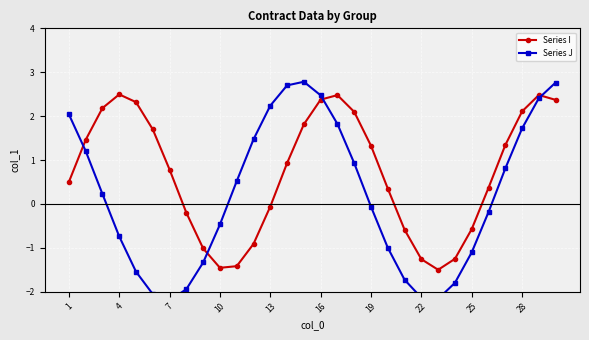

Reading right to left, transcribe all the data shown in this chart.

Series I: 2.4	2.5	2.1	1.3	0.4	-0.6	-1.3	-1.5	-1.3	-0.6	0.3	1.3	2.1	2.5	2.4	1.8	0.9	-0.1	-0.9	-1.4	-1.5	-1.0	-0.2	0.8	1.7	2.3	2.5	2.2	1.5	0.5
Series J: 2.8	2.4	1.7	0.8	-0.2	-1.1	-1.8	-2.2	-2.1	-1.7	-1.0	-0.1	0.9	1.8	2.5	2.8	2.7	2.2	1.5	0.5	-0.5	-1.3	-1.9	-2.2	-2.1	-1.5	-0.7	0.2	1.2	2.0